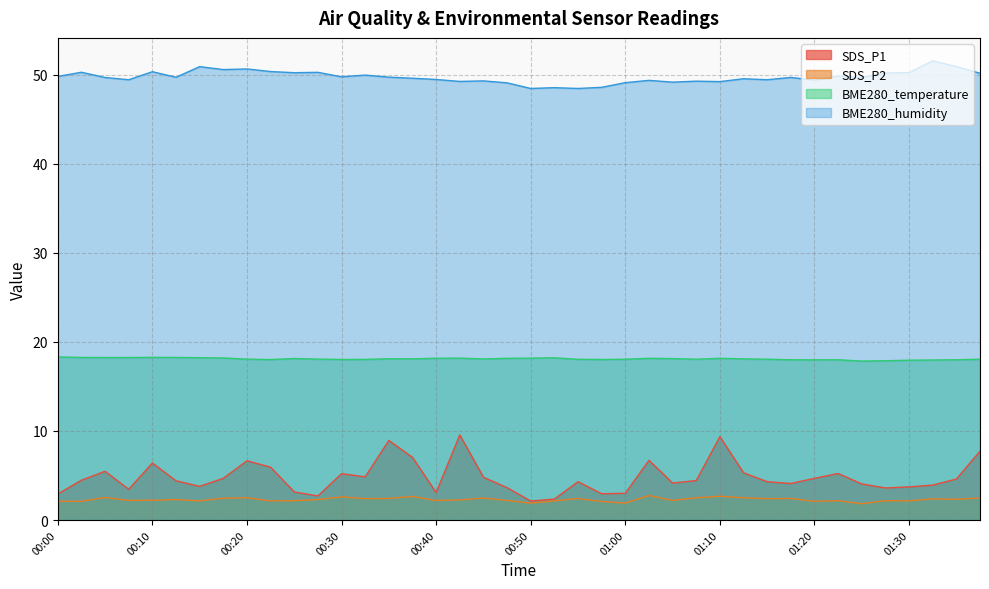

True or false: BME280_humidity has more than 2 interior local peaks.

True